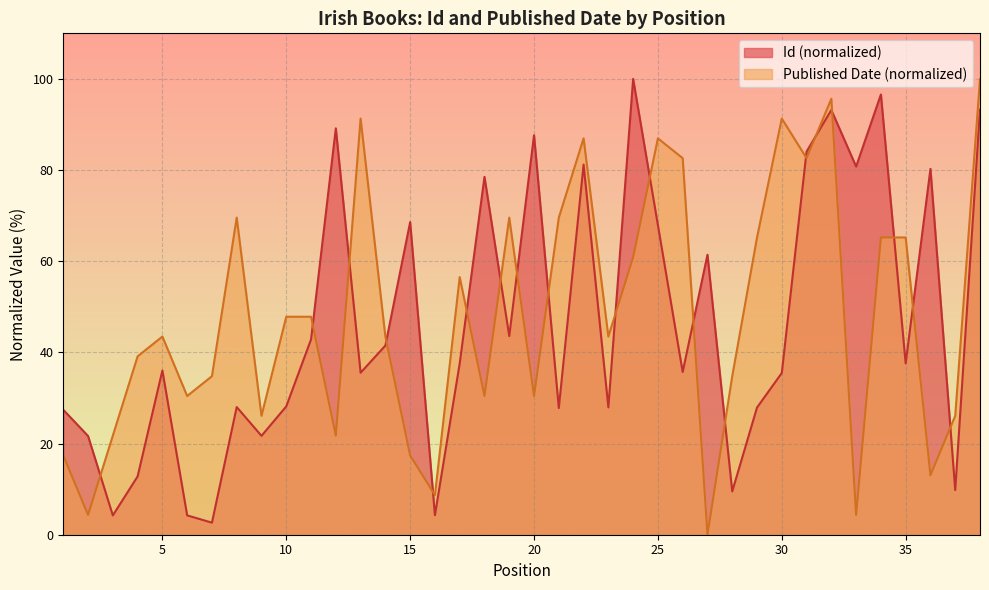

How many categories are shown in the chart?

38